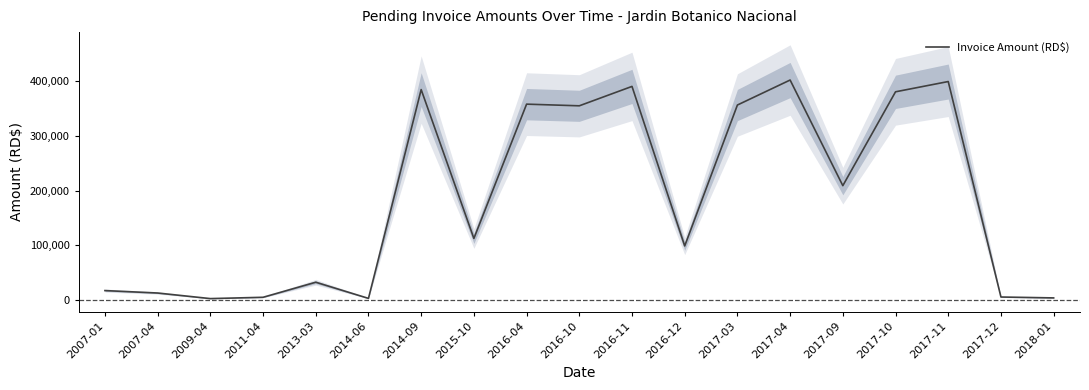

What position from the left is 2016-11?

11